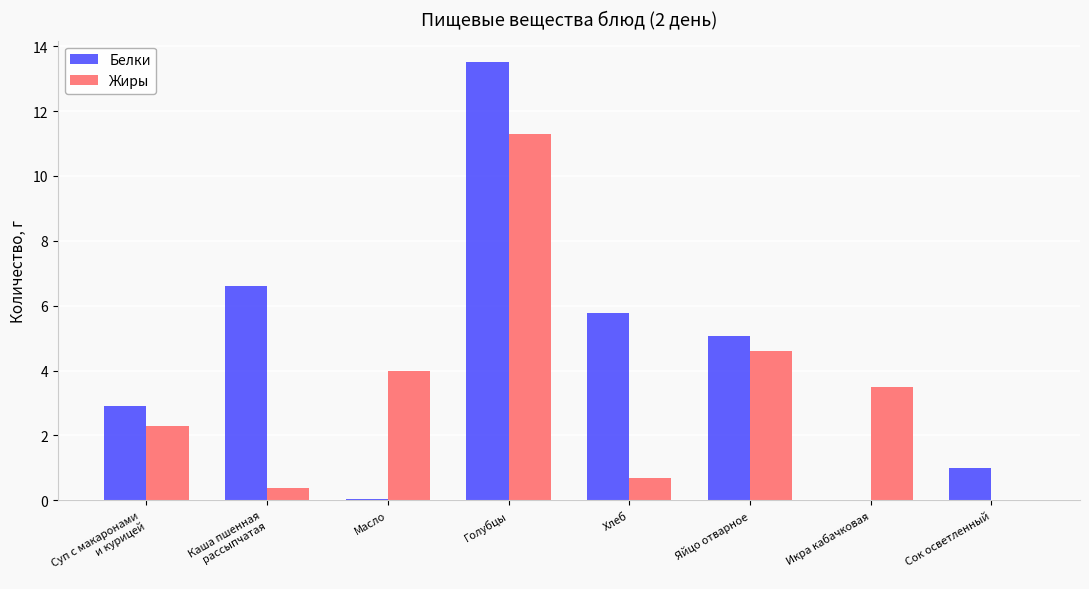

What is the sum of all Жиры values?

26.8